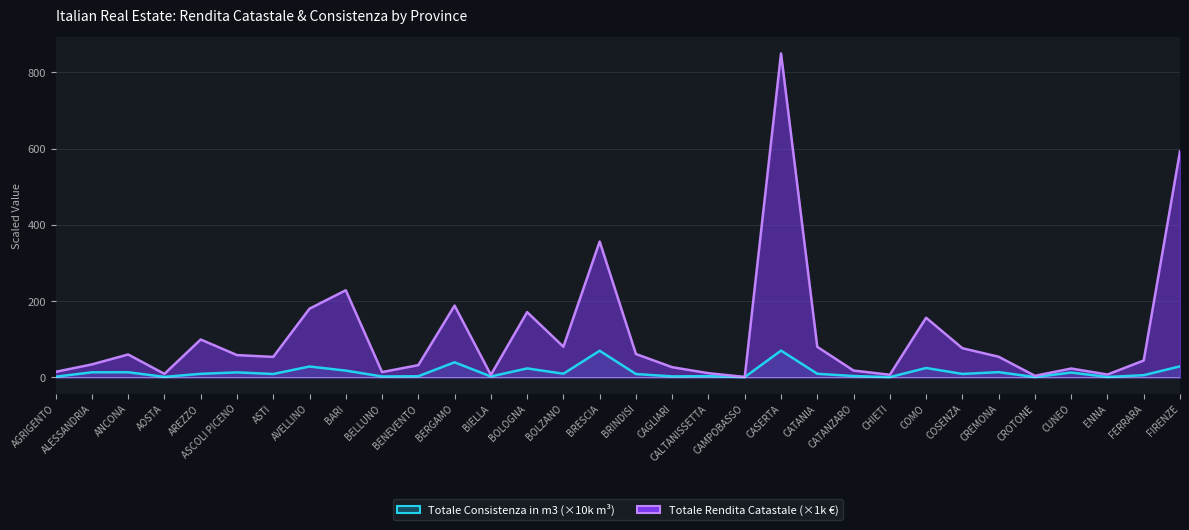

The Totale Rendita Catastale series shows 58.6 at ASCOLI PICENO. True or false?

True